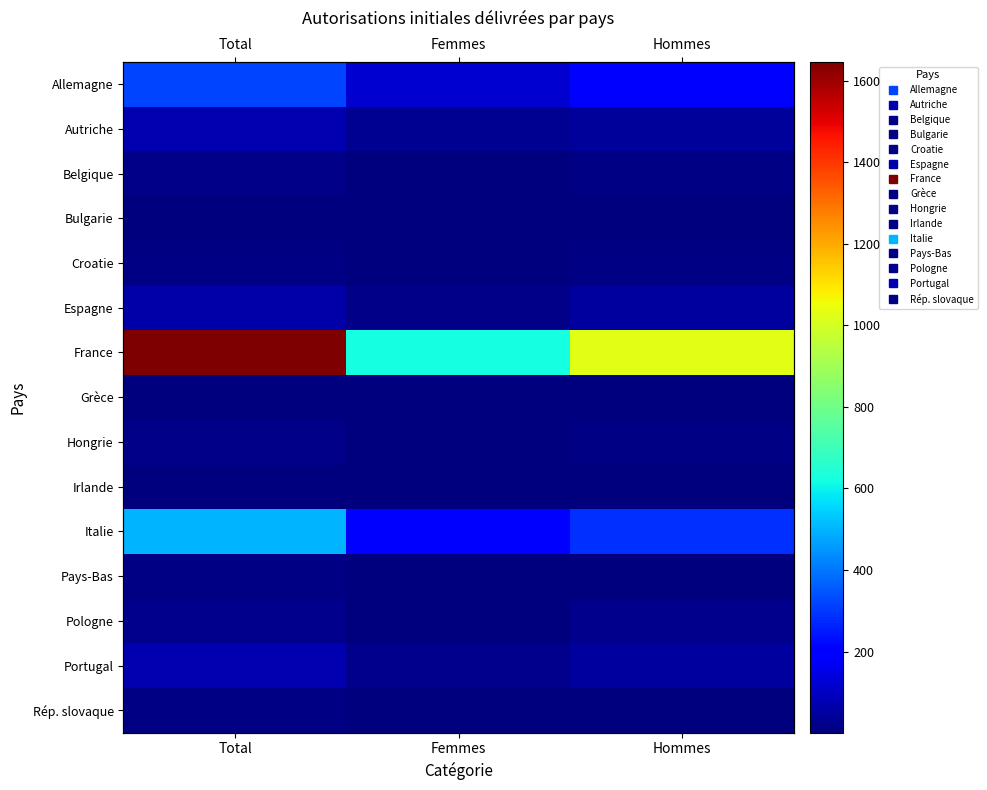

What is the smallest value displayed?

1